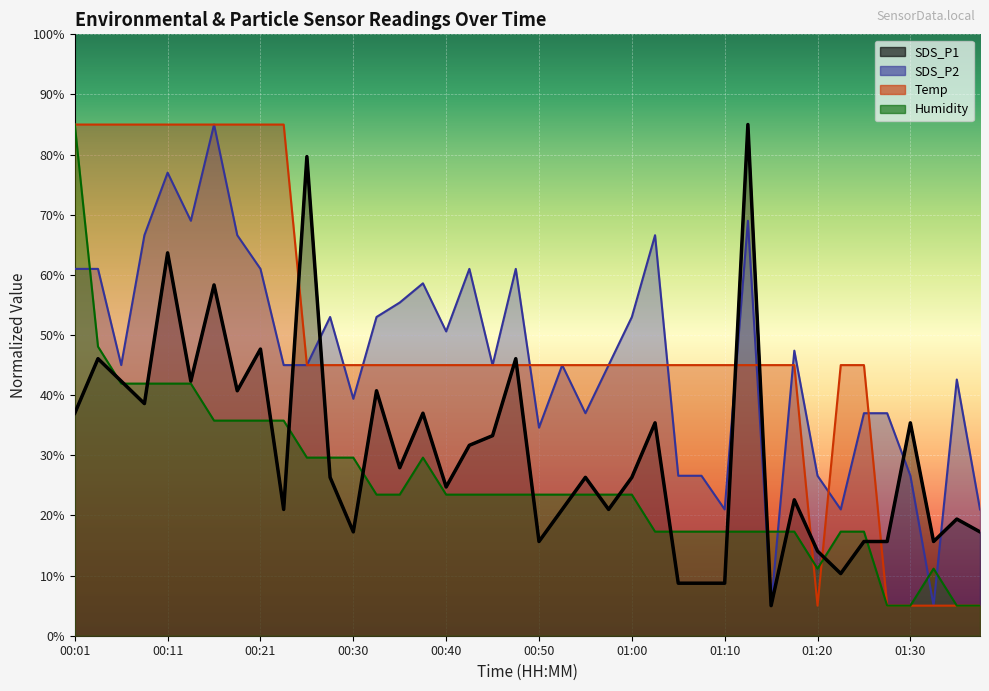

Reading right to left, what are all the values shown in this chart?

SDS_P1: 01:37=17.3	01:35=19.4	01:32=15.7	01:30=35.4	01:27=15.7	01:25=15.7	01:23=10.3	01:20=14.1	01:17=22.6	01:15=5.0	01:12=85.0	01:10=8.7	01:07=8.7	01:05=8.7	01:02=35.4	01:00=26.3	00:57=21.0	00:55=26.3	00:53=21.0	00:50=15.7	00:48=46.1	00:45=33.3	00:43=31.7	00:40=24.7	00:38=37.0	00:35=27.9	00:33=40.7	00:30=17.3	00:28=26.3	00:26=79.7	00:23=21.0	00:21=47.7	00:18=40.7	00:16=58.3	00:13=42.3	00:11=63.7	00:08=38.6	00:06=42.3	00:03=46.1	00:01=37.0
SDS_P2: 01:37=21.0	01:35=42.6	01:32=5.0	01:30=26.6	01:27=37.0	01:25=37.0	01:23=21.0	01:20=26.6	01:17=47.4	01:15=5.0	01:12=69.0	01:10=21.0	01:07=26.6	01:05=26.6	01:02=66.6	01:00=53.0	00:57=45.0	00:55=37.0	00:53=45.0	00:50=34.6	00:48=61.0	00:45=45.0	00:43=61.0	00:40=50.6	00:38=58.6	00:35=55.4	00:33=53.0	00:30=39.4	00:28=53.0	00:26=45.0	00:23=45.0	00:21=61.0	00:18=66.6	00:16=85.0	00:13=69.0	00:11=77.0	00:08=66.6	00:06=45.0	00:03=61.0	00:01=61.0
Temp: 01:37=5.0	01:35=5.0	01:32=5.0	01:30=5.0	01:27=5.0	01:25=45.0	01:23=45.0	01:20=5.0	01:17=45.0	01:15=45.0	01:12=45.0	01:10=45.0	01:07=45.0	01:05=45.0	01:02=45.0	01:00=45.0	00:57=45.0	00:55=45.0	00:53=45.0	00:50=45.0	00:48=45.0	00:45=45.0	00:43=45.0	00:40=45.0	00:38=45.0	00:35=45.0	00:33=45.0	00:30=45.0	00:28=45.0	00:26=45.0	00:23=85.0	00:21=85.0	00:18=85.0	00:16=85.0	00:13=85.0	00:11=85.0	00:08=85.0	00:06=85.0	00:03=85.0	00:01=85.0
Humidity: 01:37=5.0	01:35=5.0	01:32=11.2	01:30=5.0	01:27=5.0	01:25=17.3	01:23=17.3	01:20=11.2	01:17=17.3	01:15=17.3	01:12=17.3	01:10=17.3	01:07=17.3	01:05=17.3	01:02=17.3	01:00=23.5	00:57=23.5	00:55=23.5	00:53=23.5	00:50=23.5	00:48=23.5	00:45=23.5	00:43=23.5	00:40=23.5	00:38=29.6	00:35=23.5	00:33=23.5	00:30=29.6	00:28=29.6	00:26=29.6	00:23=35.8	00:21=35.8	00:18=35.8	00:16=35.8	00:13=41.9	00:11=41.9	00:08=41.9	00:06=41.9	00:03=48.1	00:01=85.0